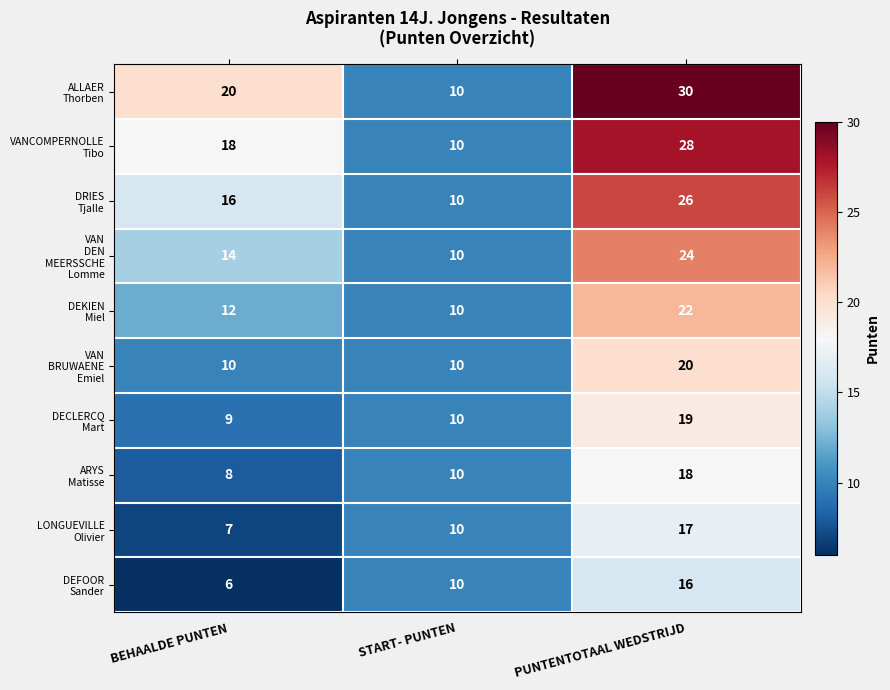

What is the spread (max minus min) of values at PUNTENTOTAAL WEDSTRIJD?

14